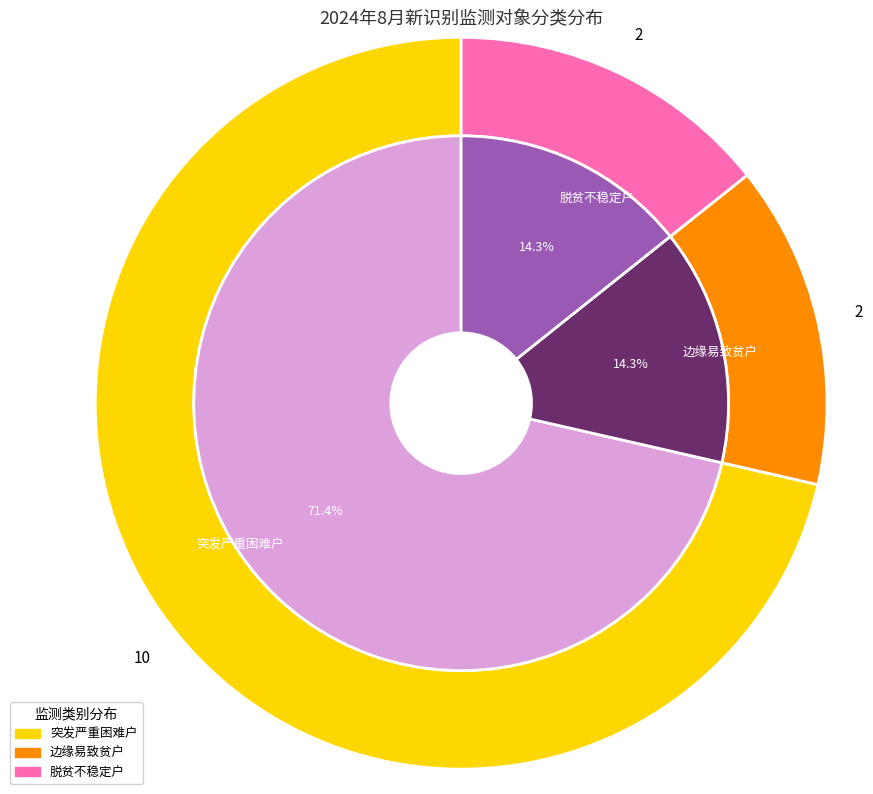

Is it true that 脱贫不稳定户 is 7% of the pie?

False